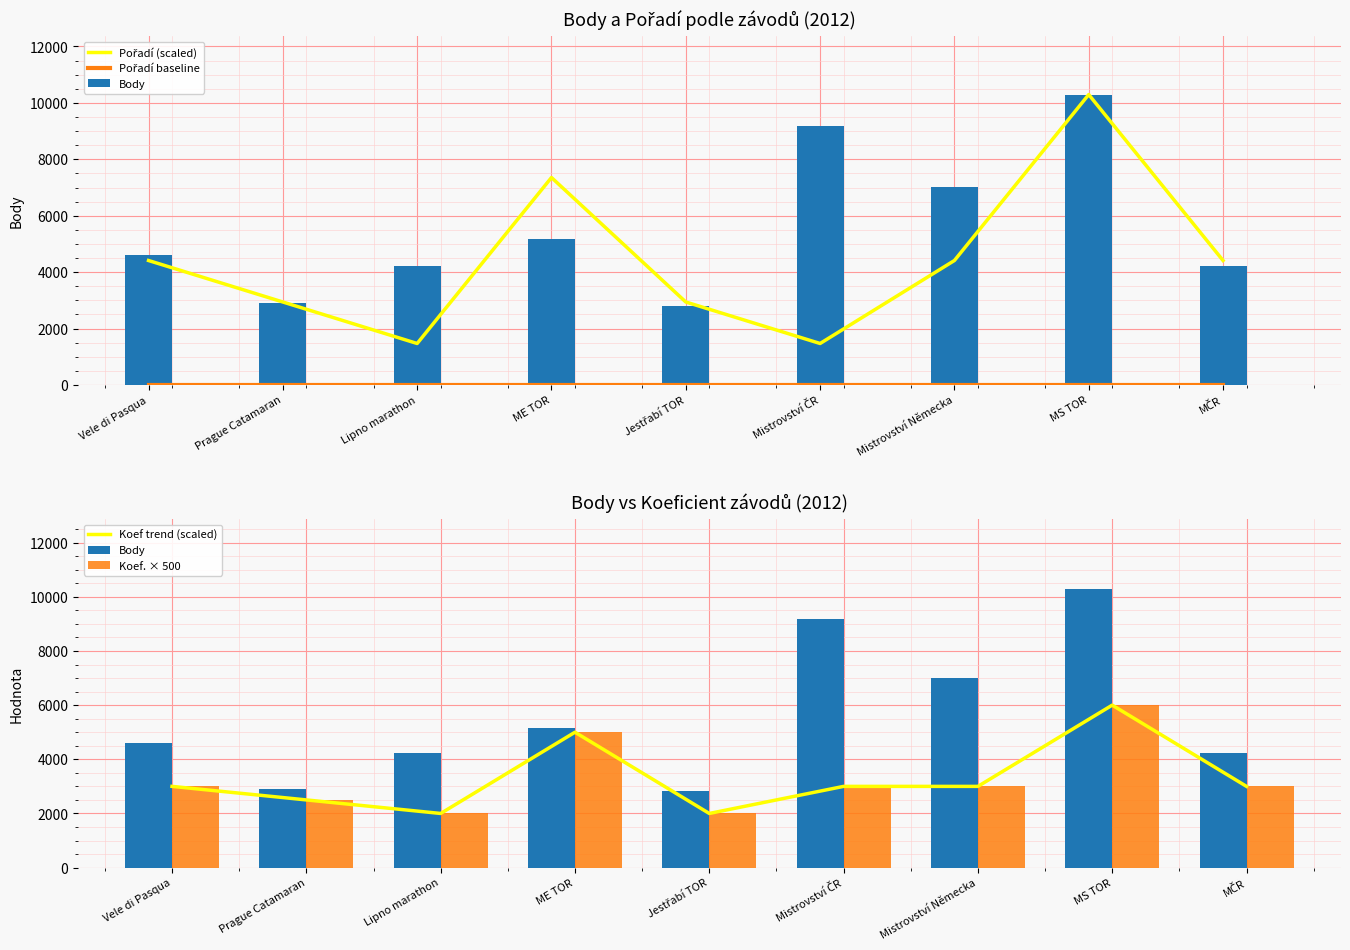

Is it true that Pořadí (scaled) equals 4412.6 at Vele di Pasqua?

True